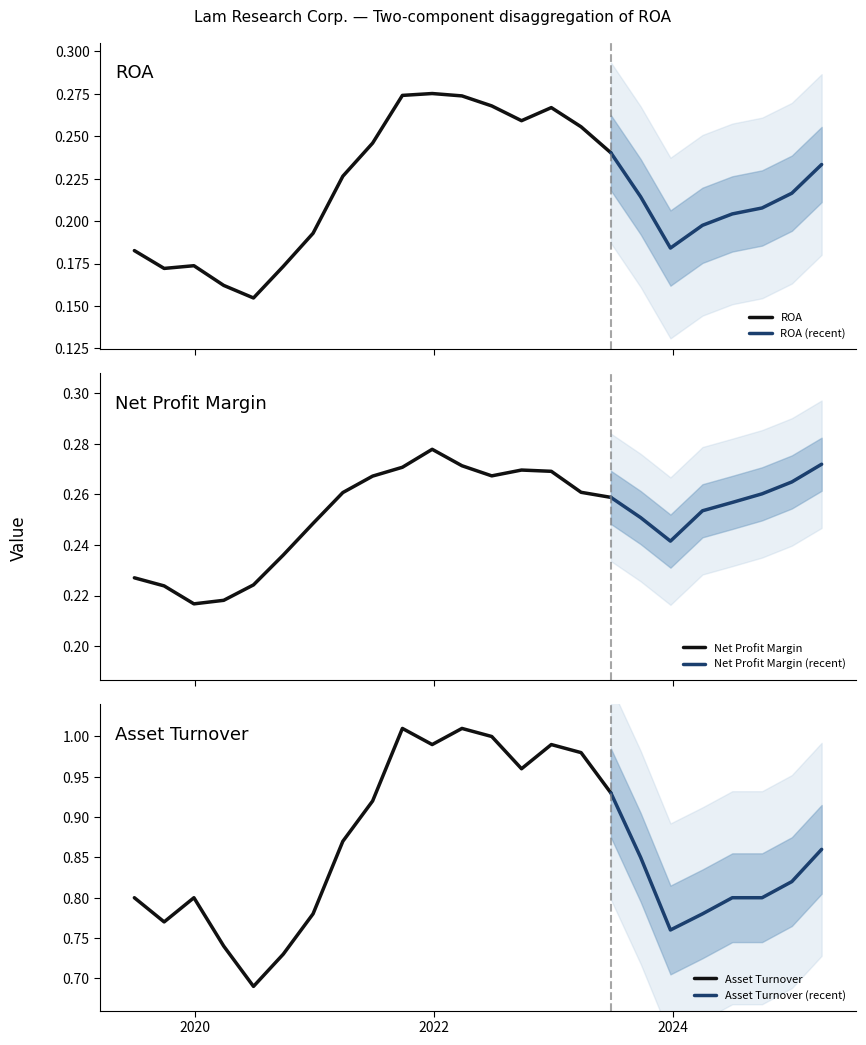

True or false: ROA has a value of 0.3 at 2020-09-27.

False